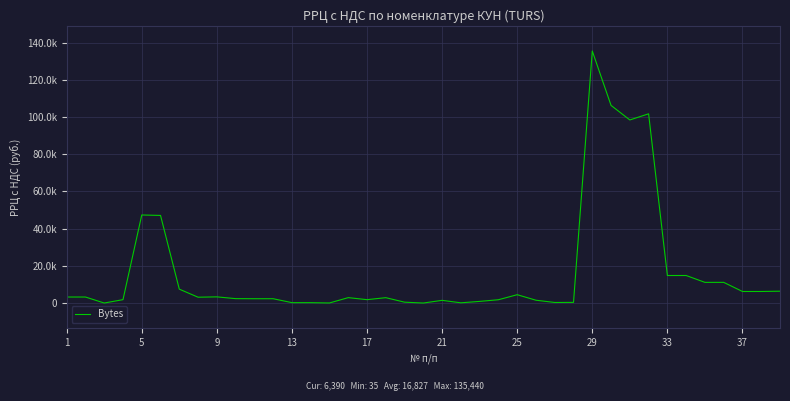

Does the chart have visible grid lines?

Yes